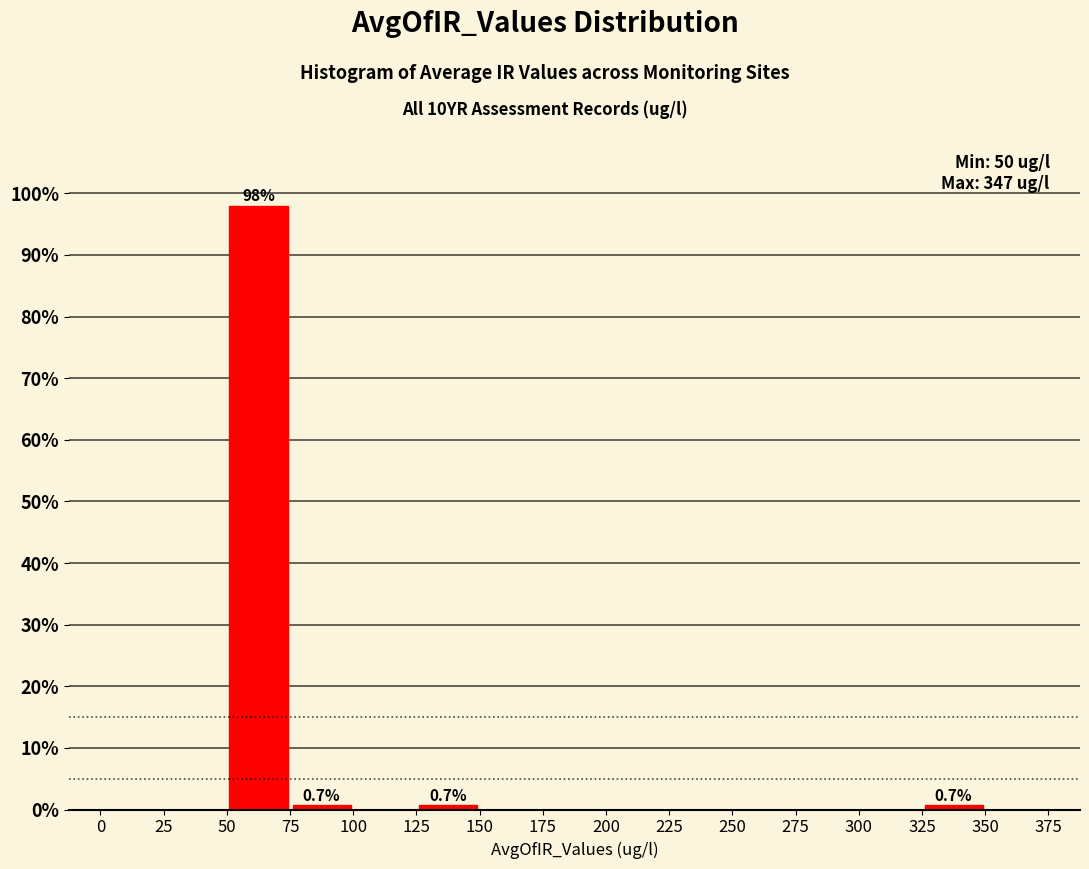

Which range on the x-axis has the tallest bar?

50 to 75